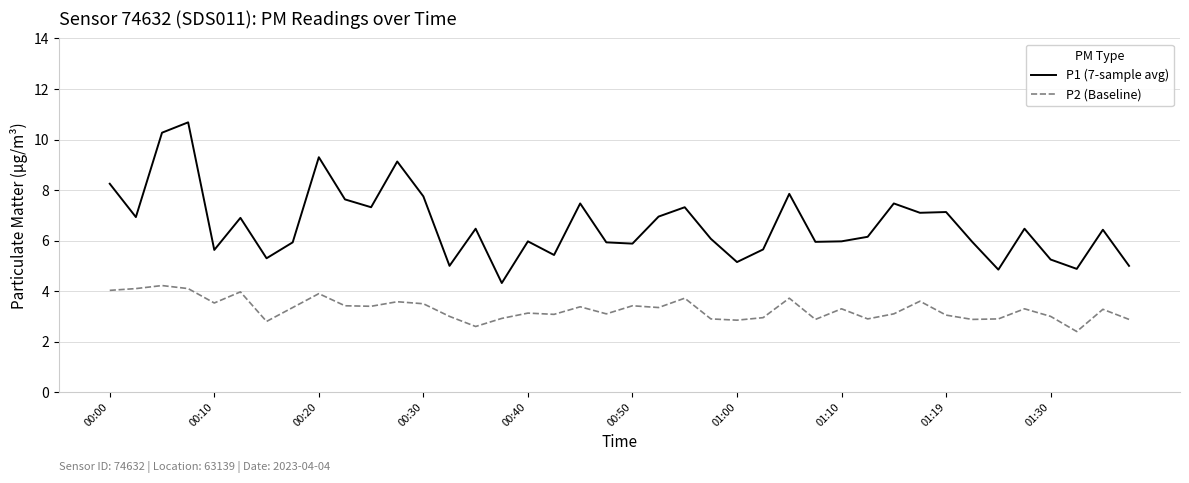

True or false: P2 (Baseline) and P1 (7-sample avg) intersect in this chart.

False